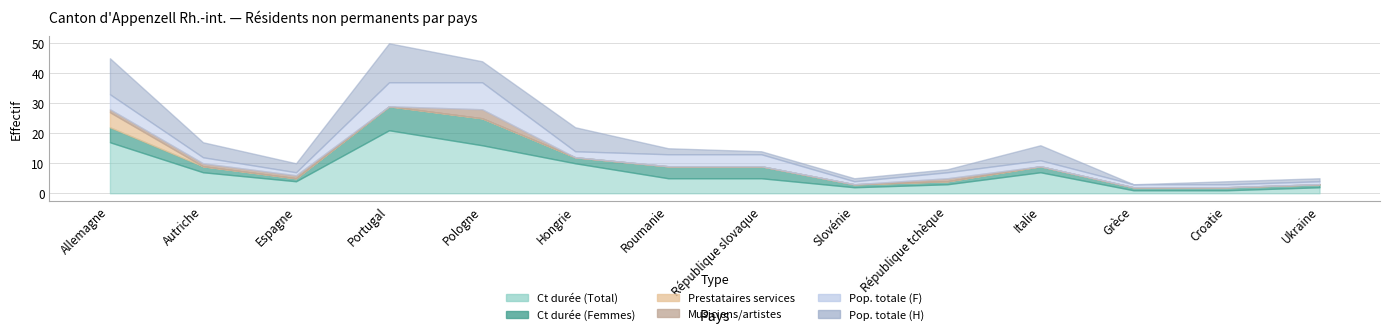

Where does the Titulaires permis courte durée (Femmes) series first go above 2?

Allemagne